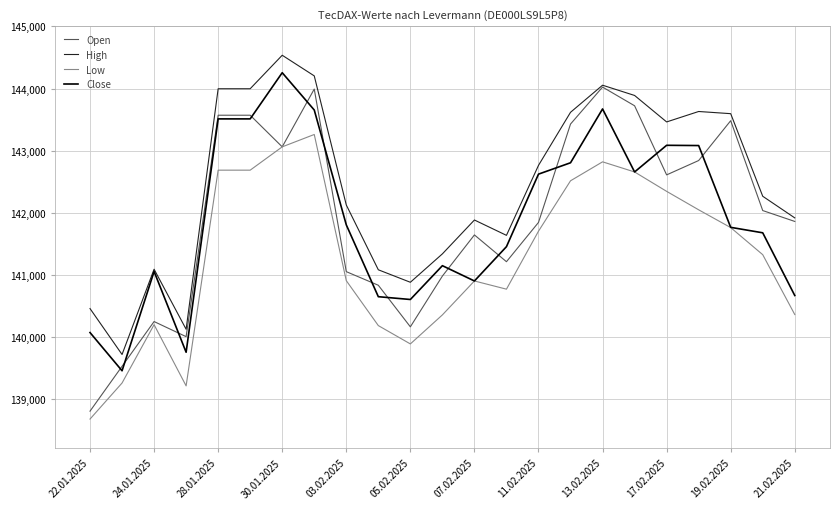

What is the highest value of the Open series?

144024